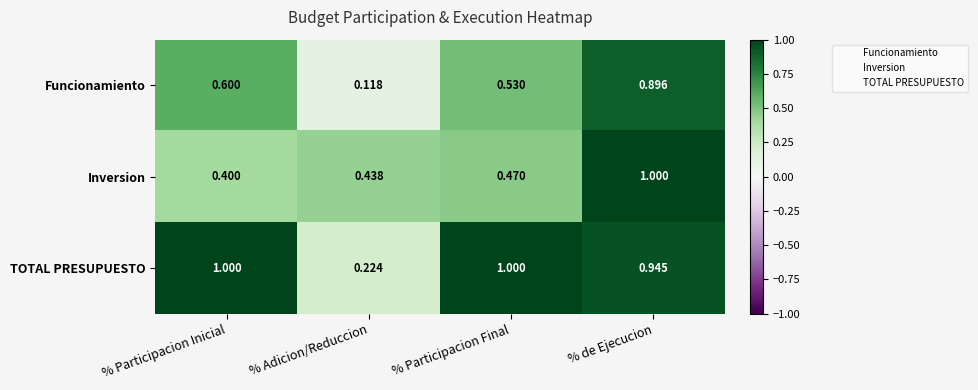

At % Adicion/Reduccion, list the series in order from smallest to largest.

Funcionamiento, TOTAL PRESUPUESTO, Inversion